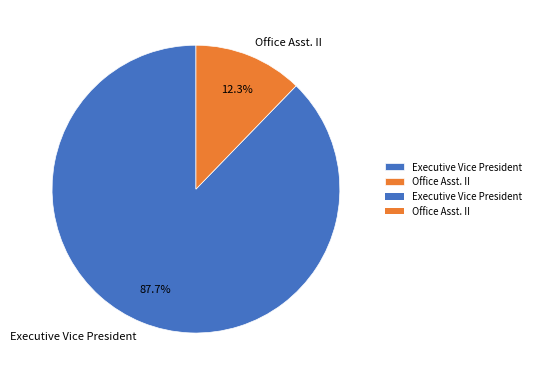

Do Office Asst. II and Executive Vice President together represent more than half of the pie?

Yes